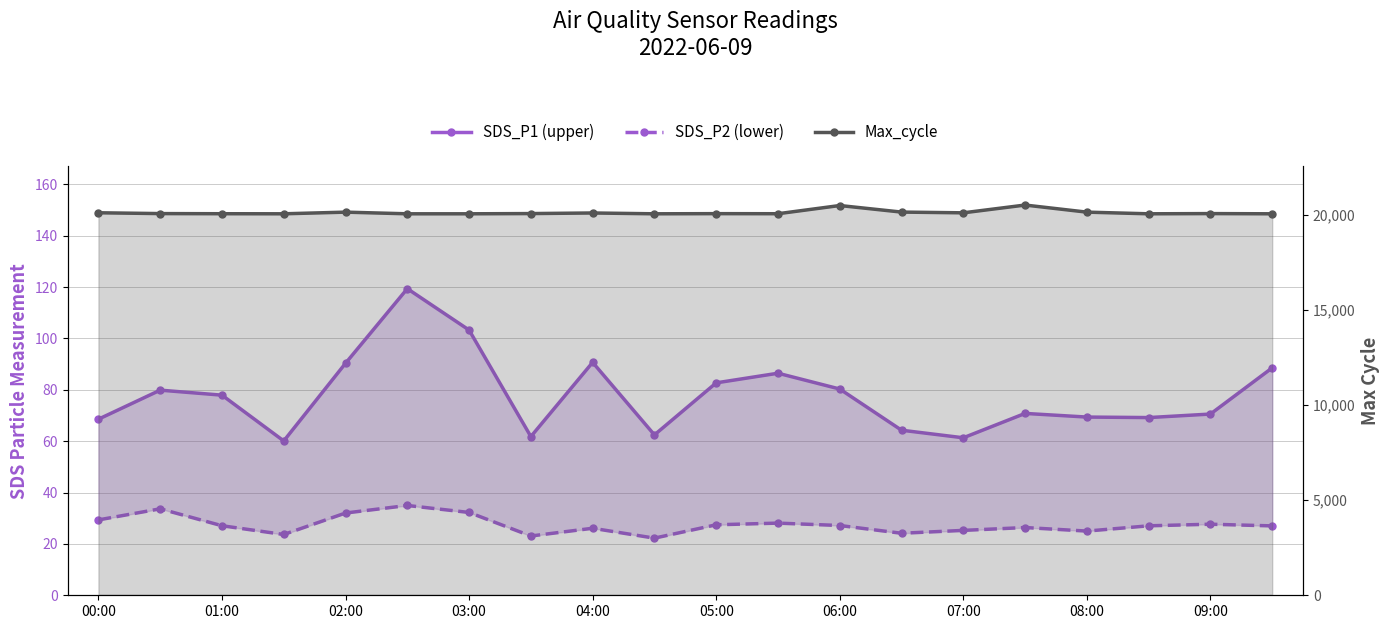

Which series has the largest total across all categories?

Max_cycle